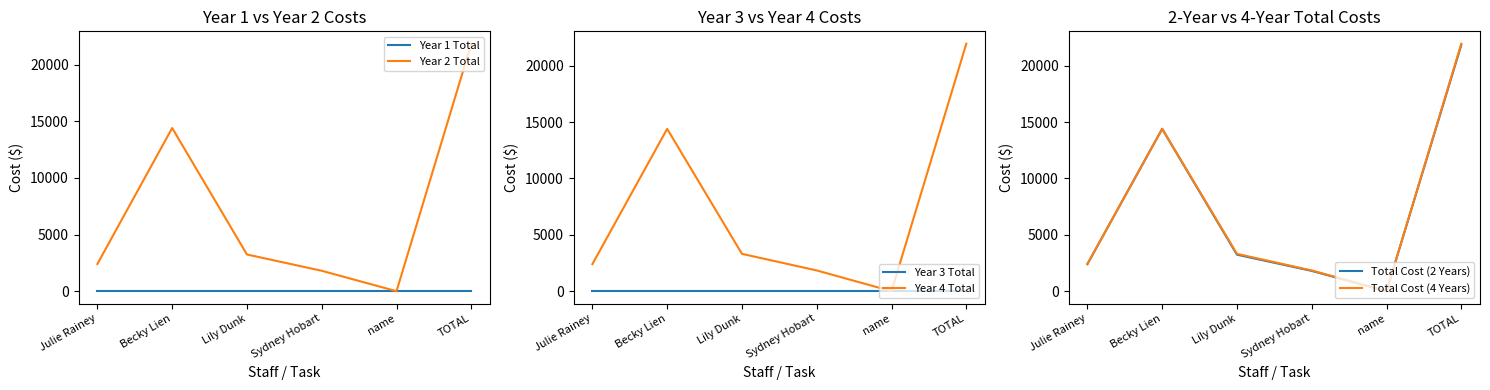

True or false: Year 3 Total has more than 0 points higher than both neighbors.

False